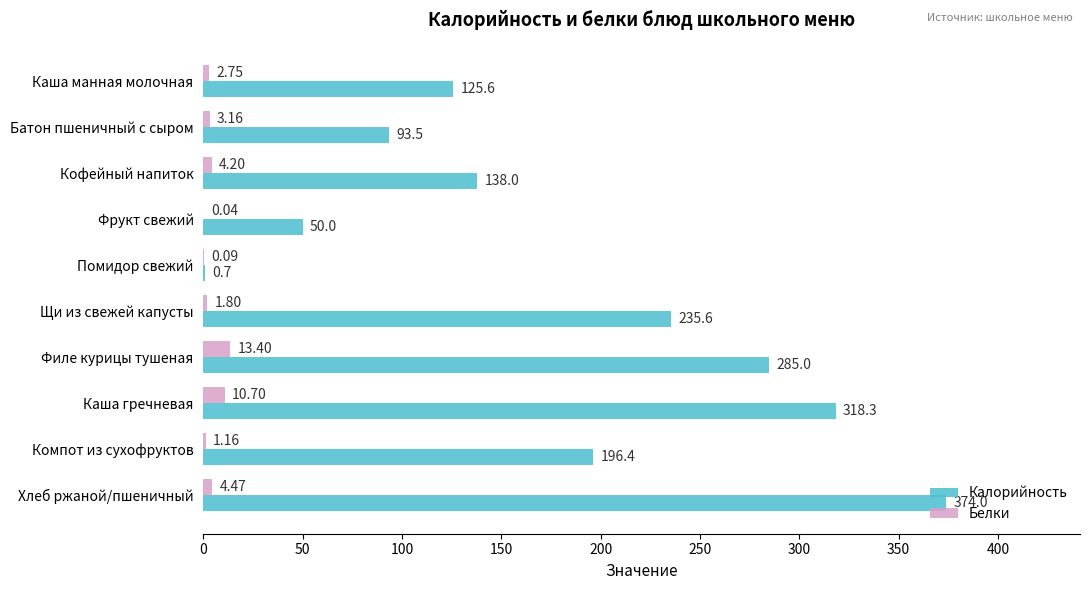

At which label is Калорийность closest to 187?

Компот из сухофруктов